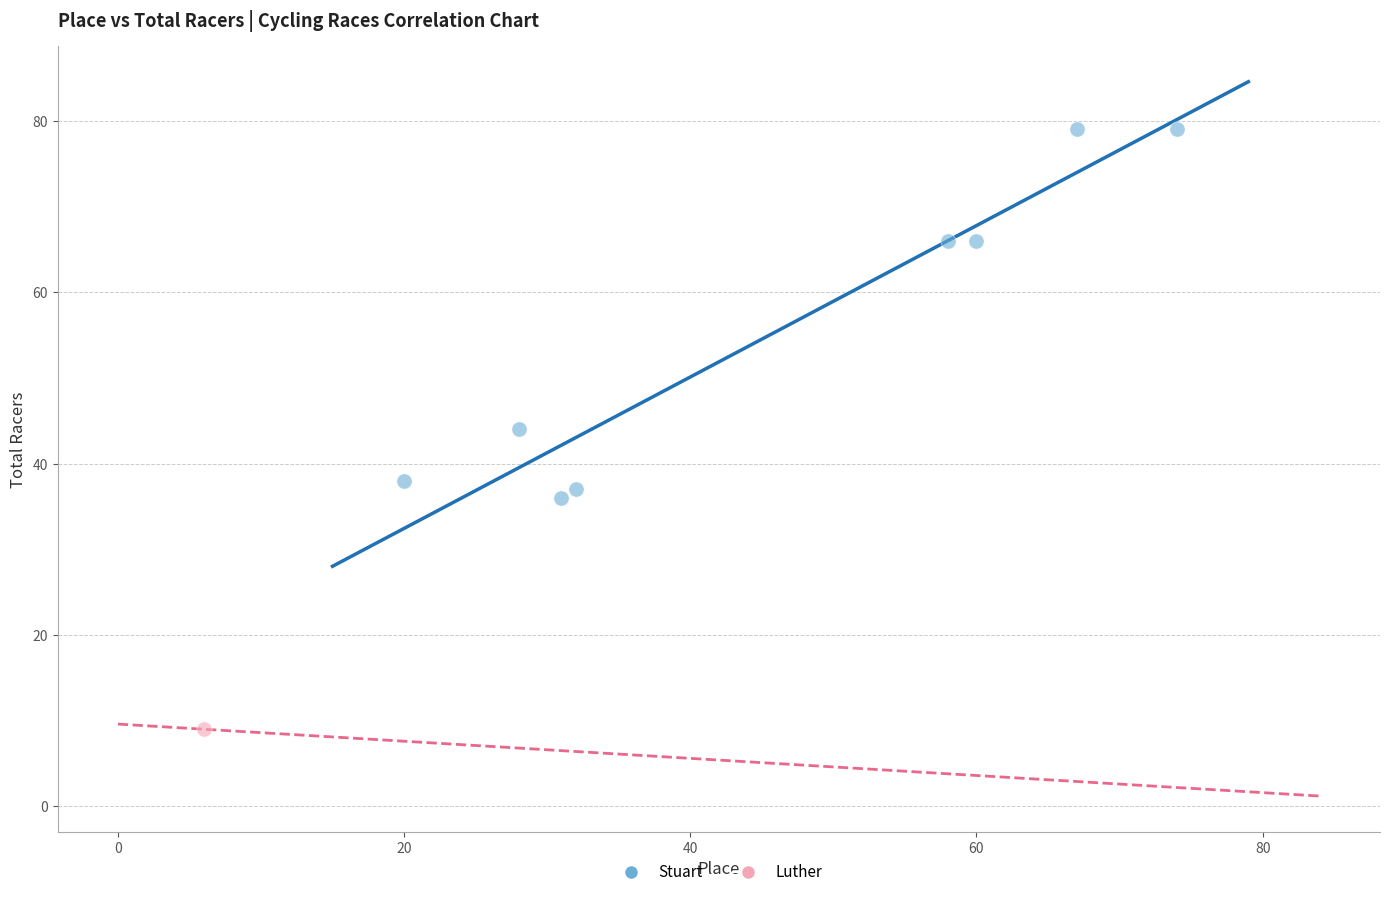

What are all the series names shown in the legend?

Stuart, Luther